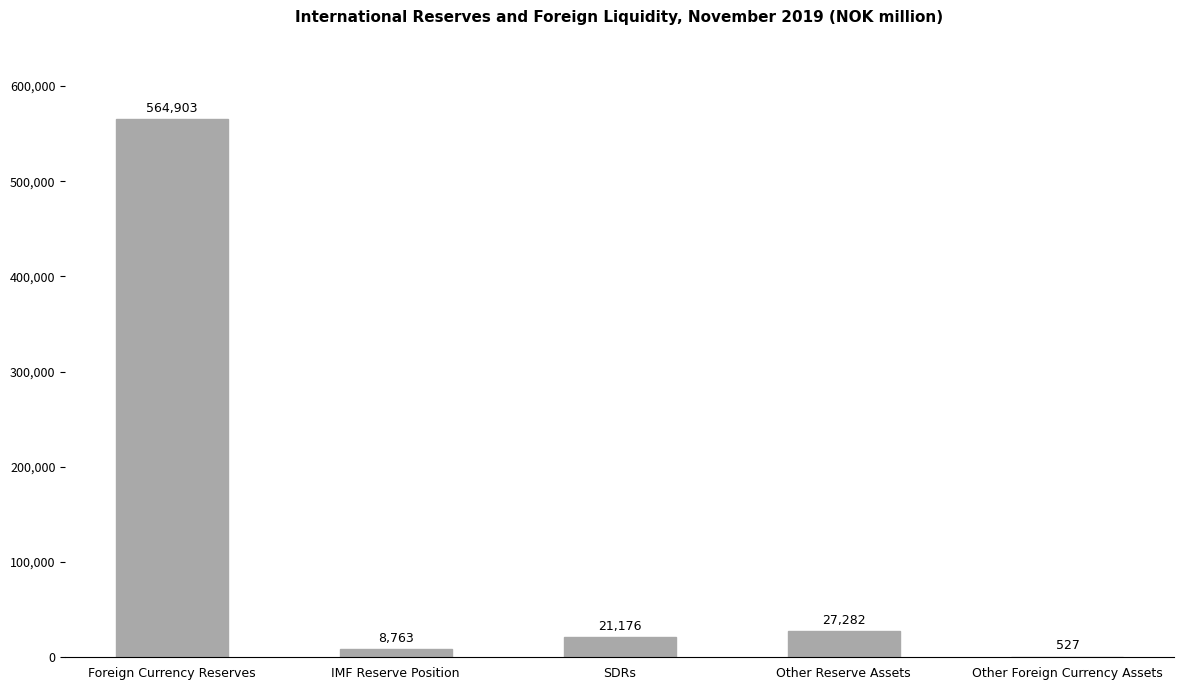

At which category does the chart reach its peak across all series?

Foreign Currency Reserves